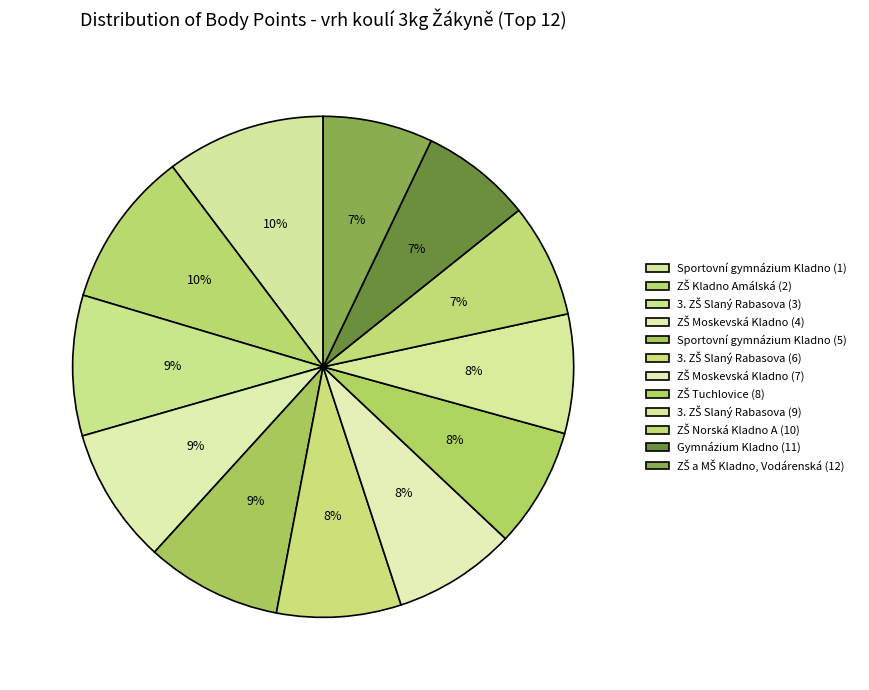

True or false: 3. ZŠ Slaný Rabasova (9) accounts for 8% of the total.

True